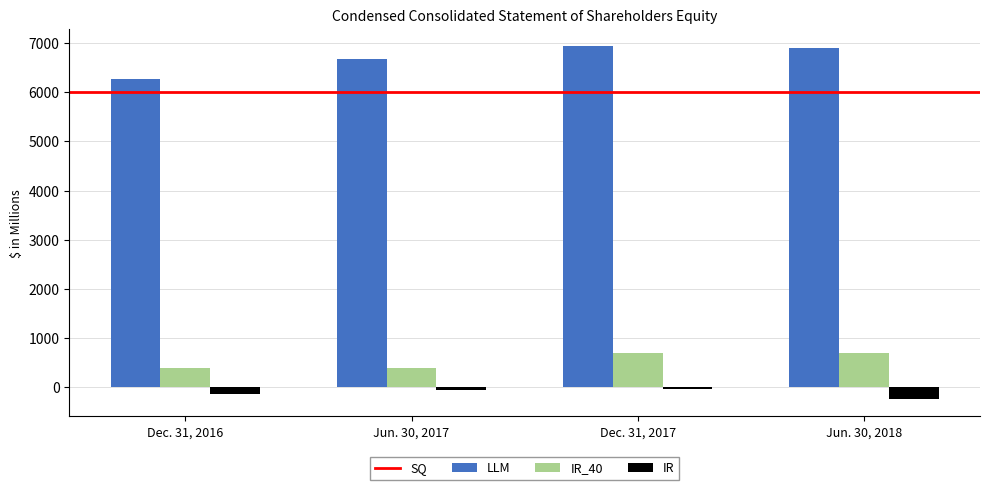

At which label is LLM closest to 6601?

Jun. 30, 2017